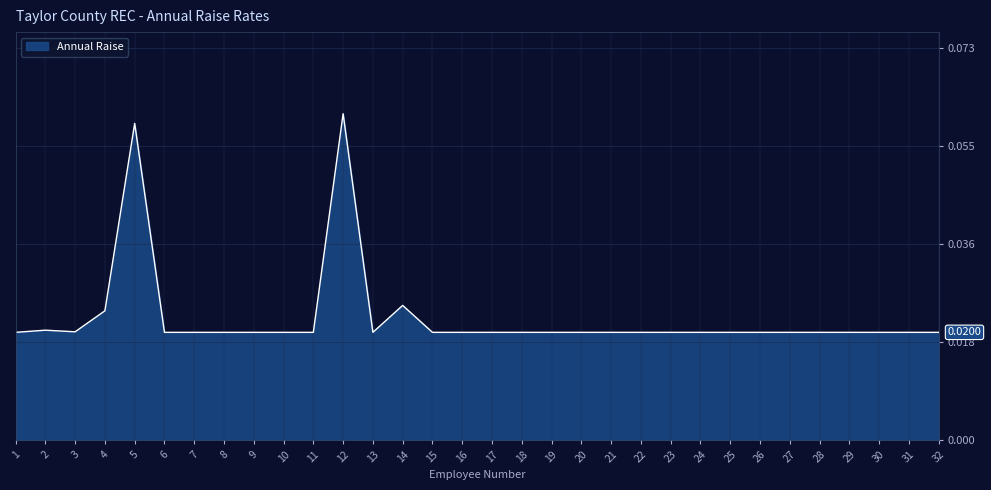

Is it true that the value at 29 is 0.0?

False